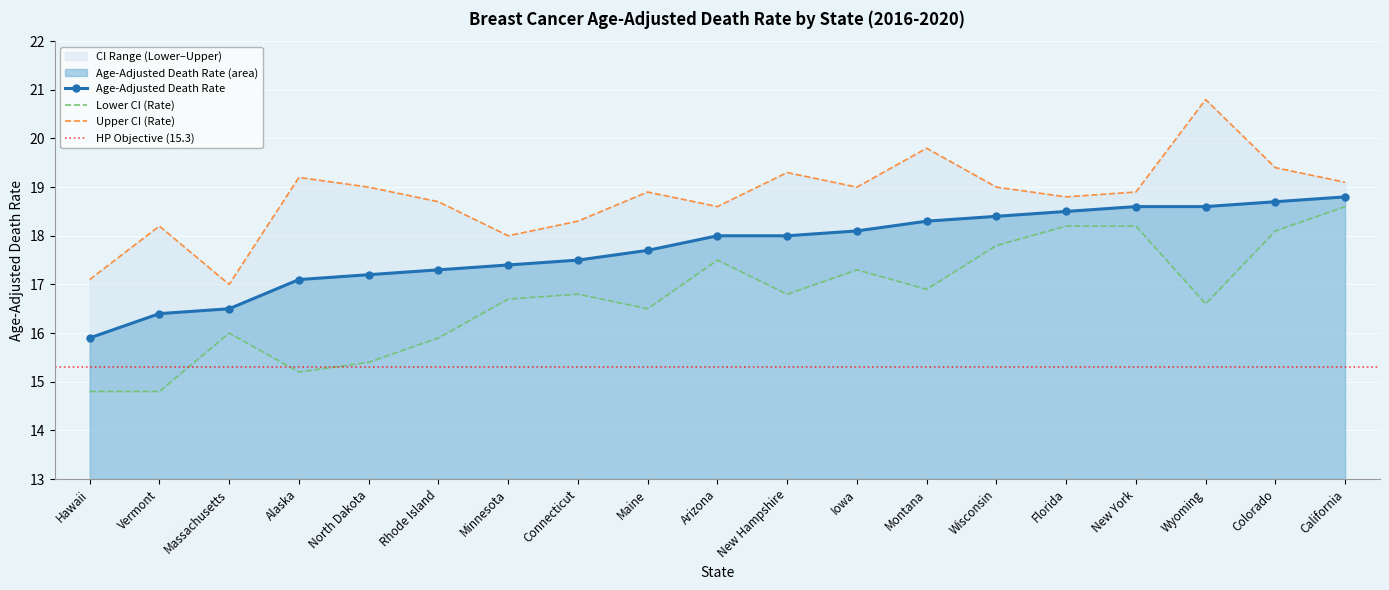

Which series has the widest spread of values?

Lower CI (Rate)